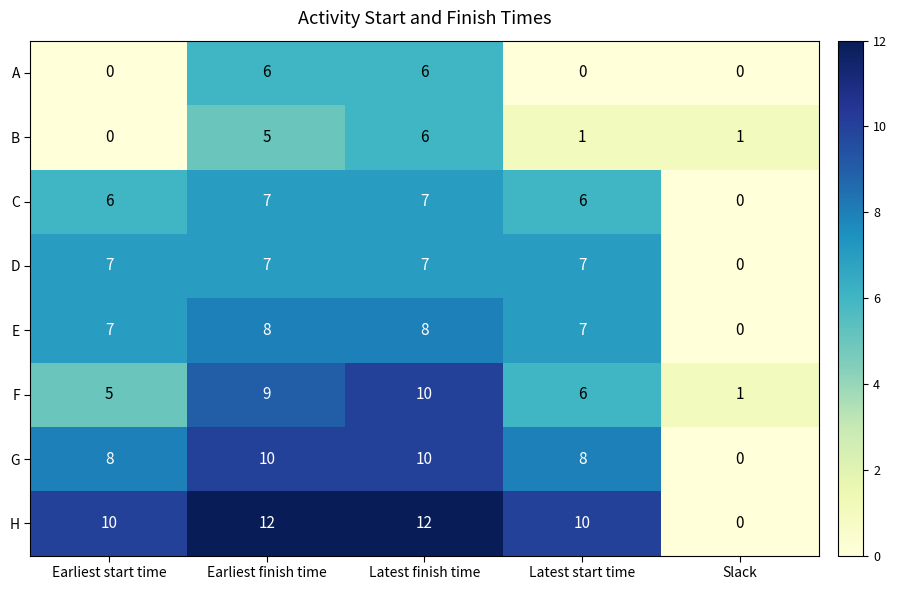

The D series shows 2 at Earliest finish time. True or false?

False